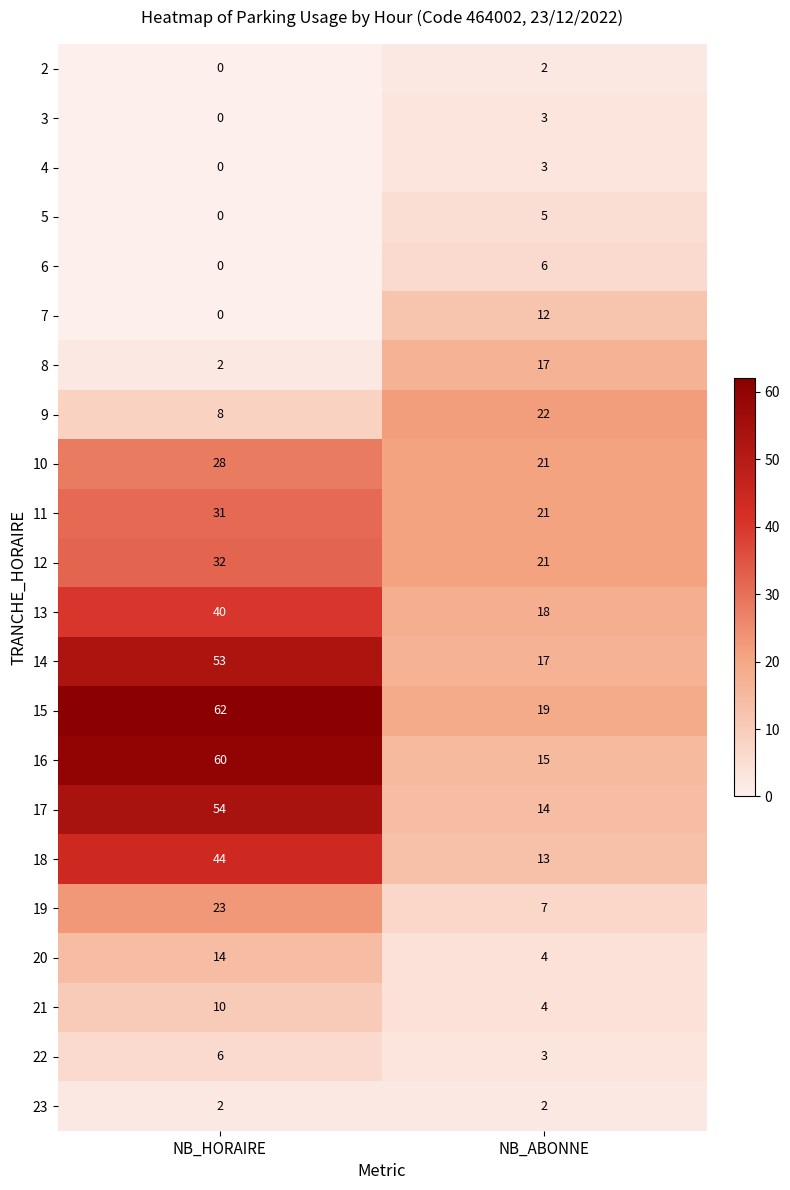

Count the number of data series in this chart.

22